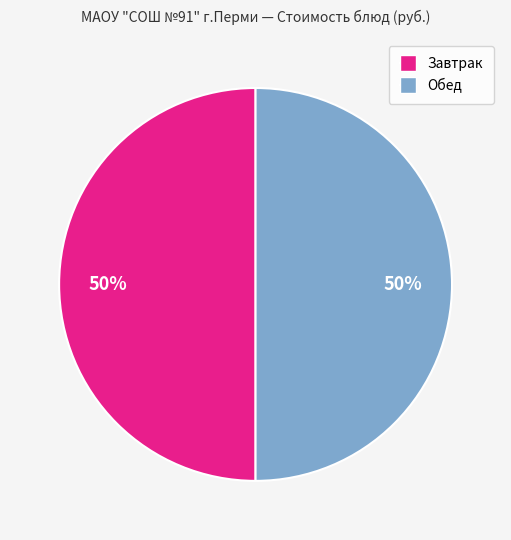

Count the number of slices in the pie.

2